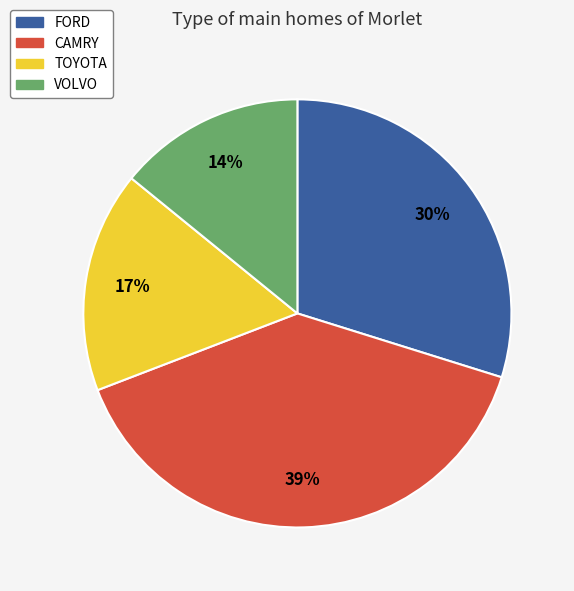

How many slices are in this pie chart?

4